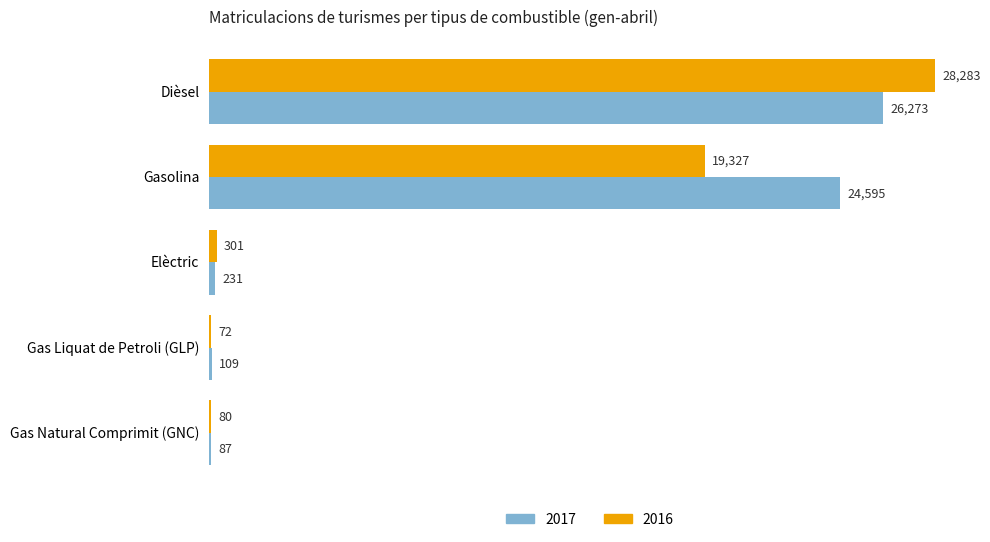

Which series has the largest total across all categories?

2017